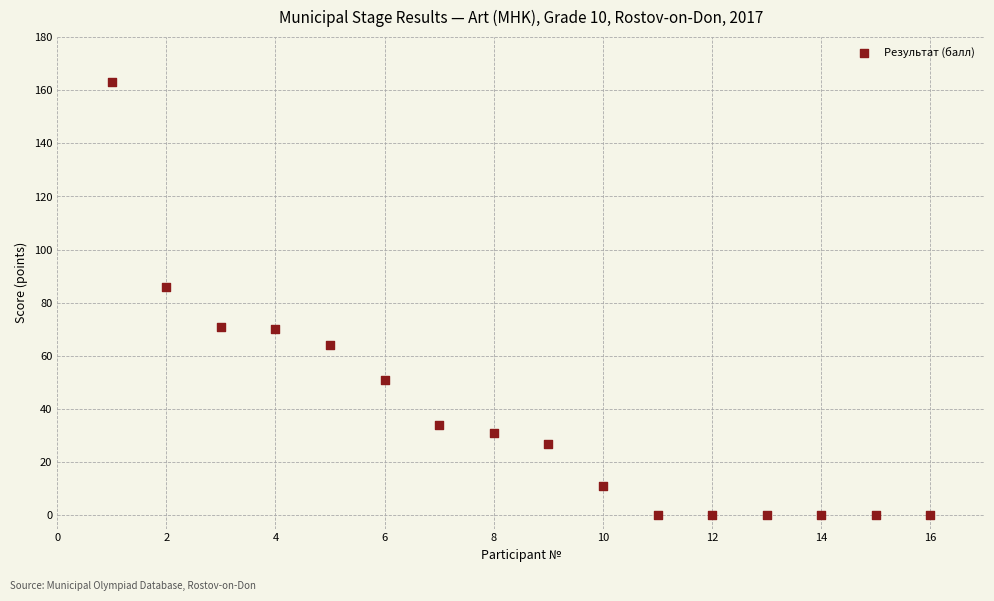

What Y value in the scatter plot is closest to 81?

86